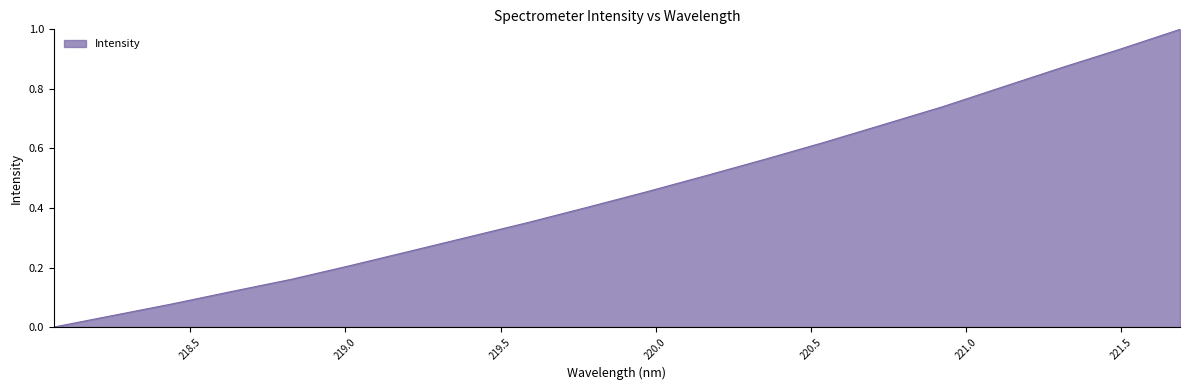

What is the difference between the maximum and minimum values?

1.0